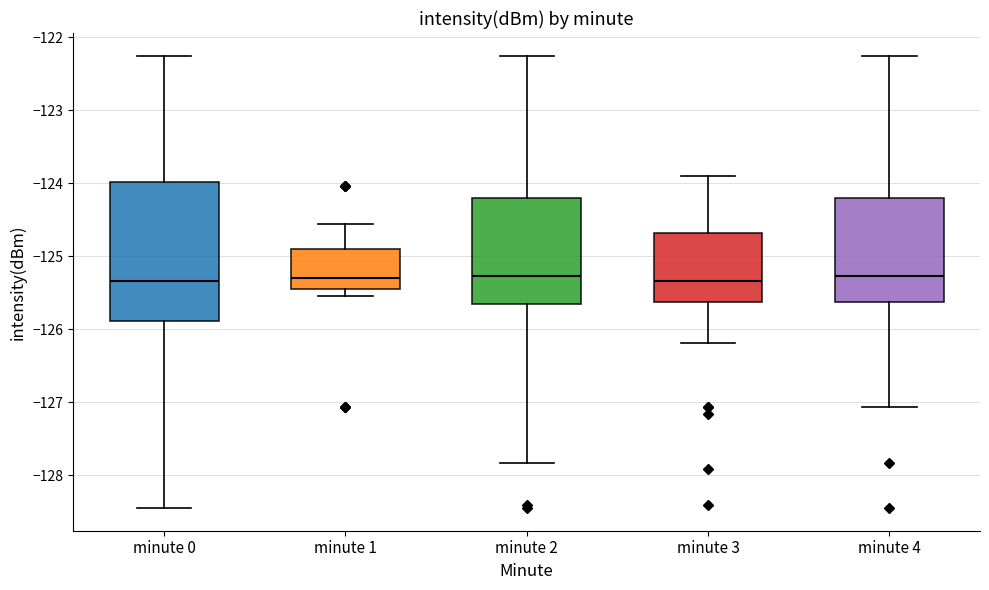

Where is the upper edge of the box for minute 0 on the y-axis? The values are not printed on the chart, so give them approximately, as read against the axis.

-124.0